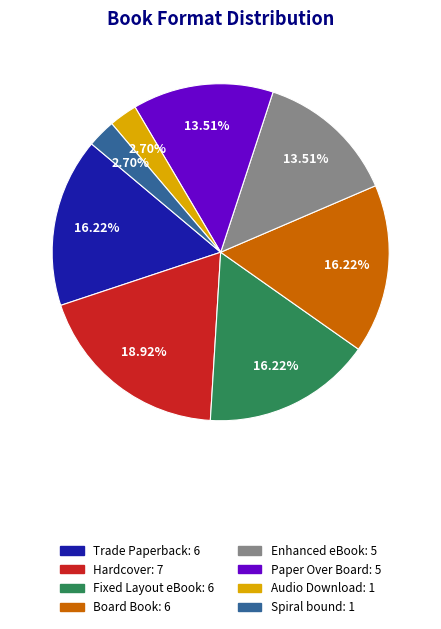

Is it true that Trade Paperback is 16% of the pie?

True